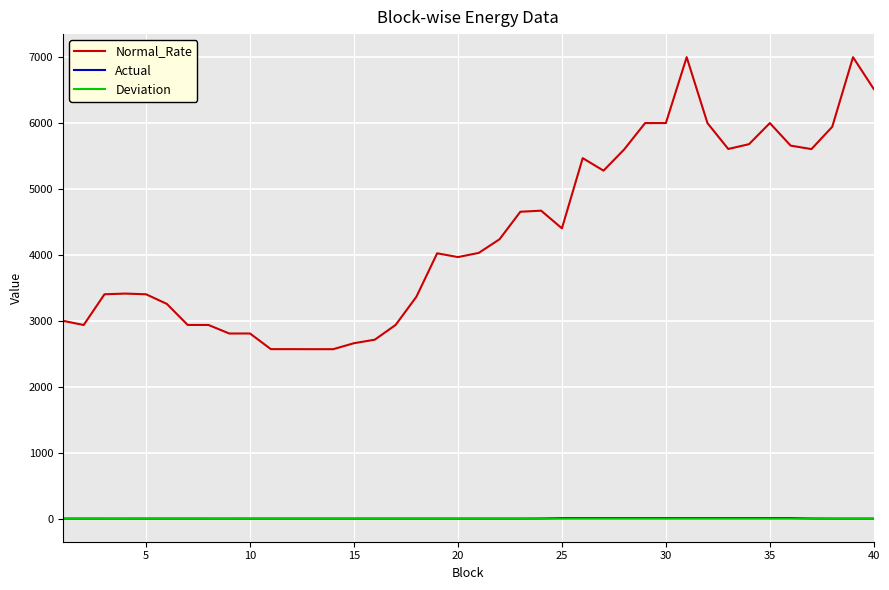

What is the greatest value displayed?

7000.4